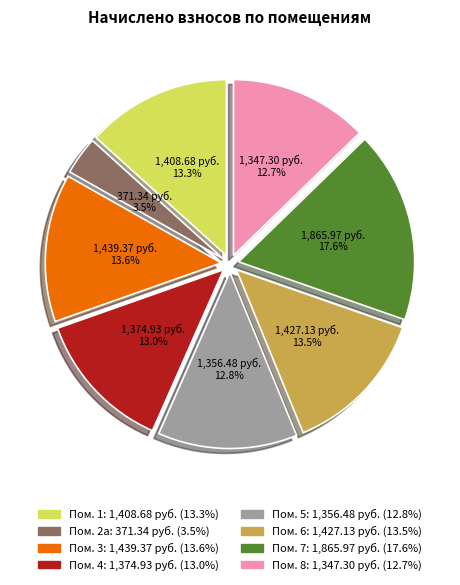

Does any single category account for the majority?

No